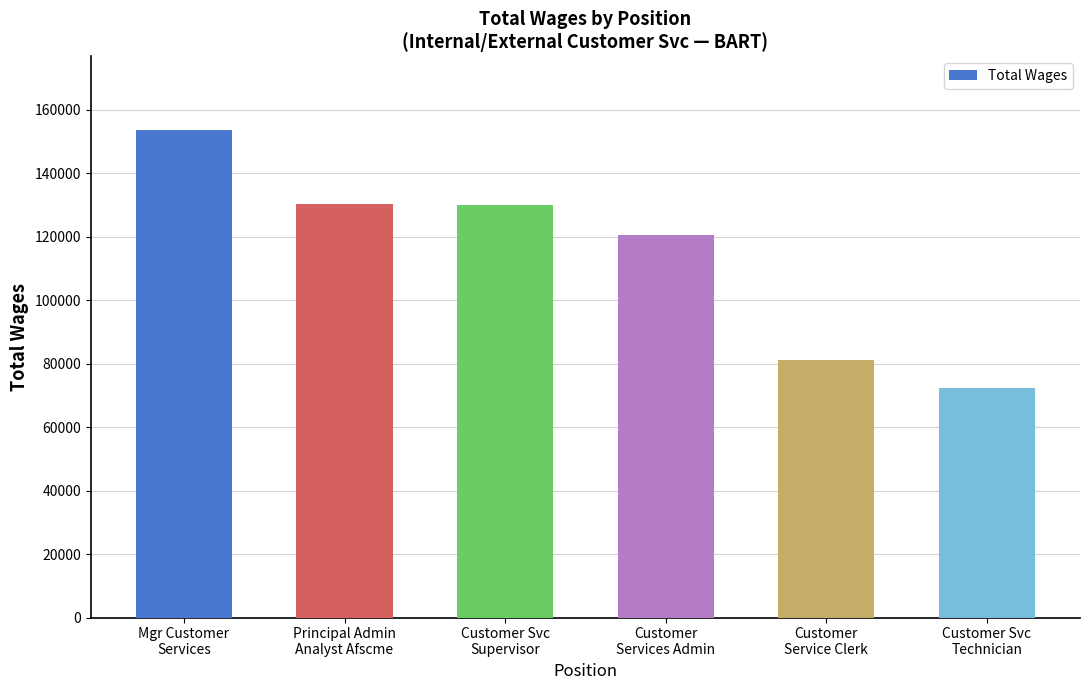

What is the label of the 1st bar from the right?

Customer Svc
Technician